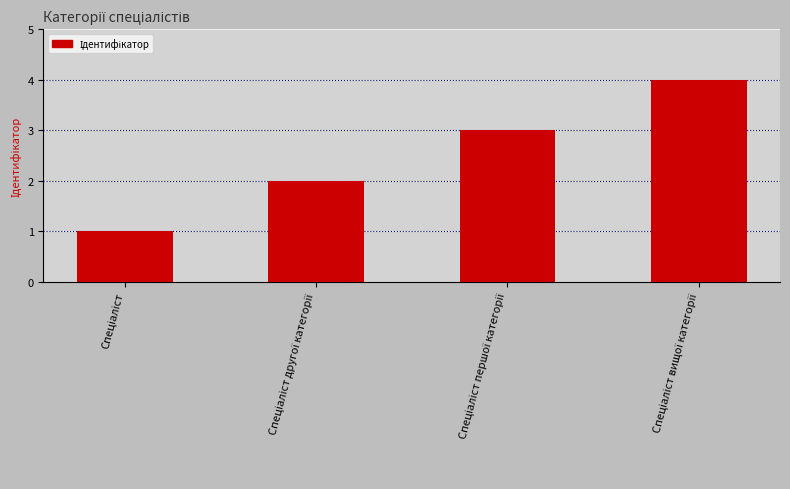

What is the maximum value shown in the chart?

4